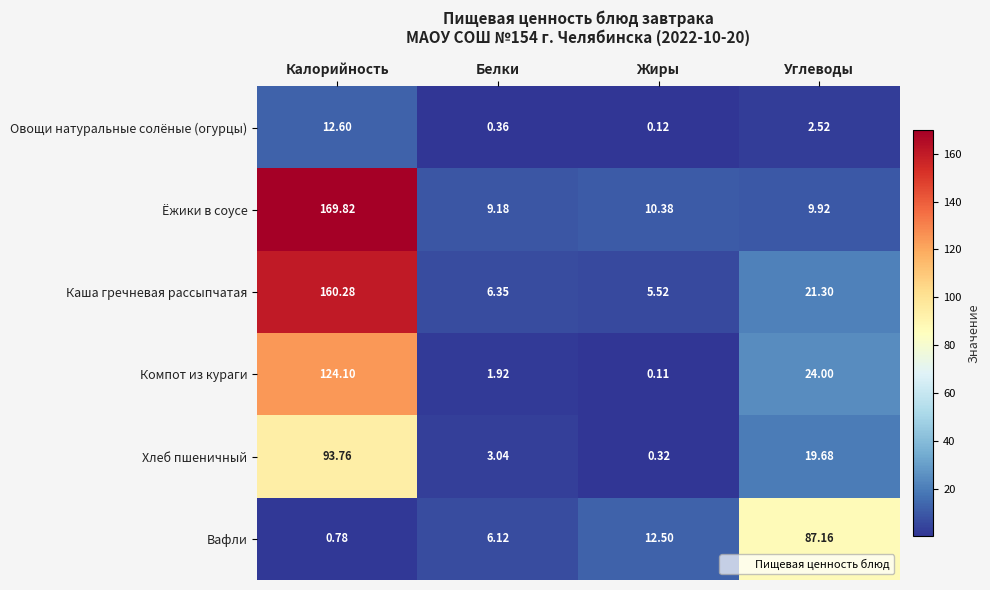

At which label does Ёжики в соусе first exceed 10?

Калорийность